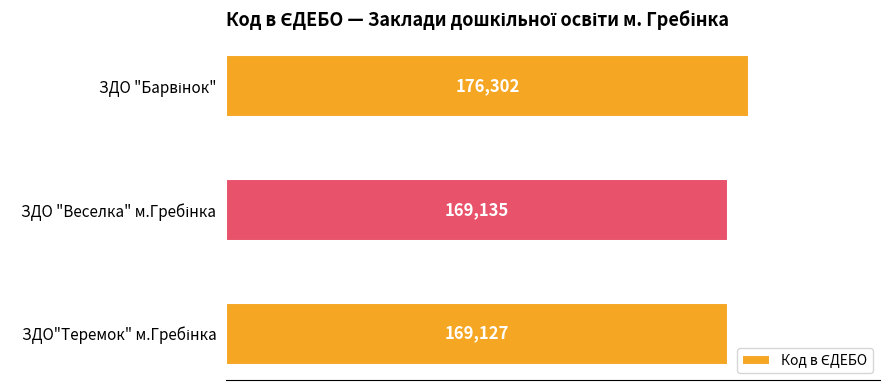

What is the average value?

171521